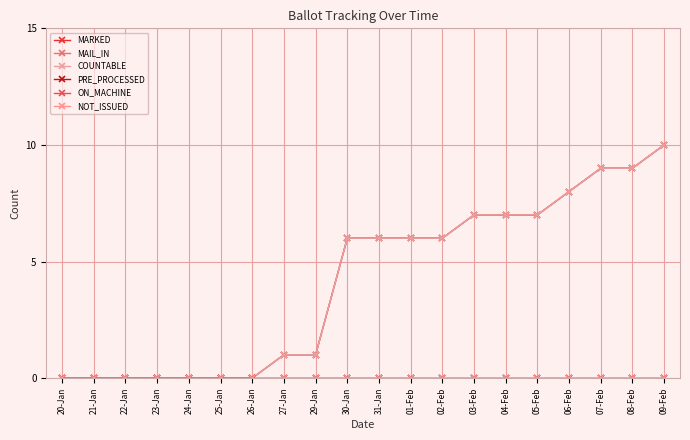

How many lines are shown in the chart?

6